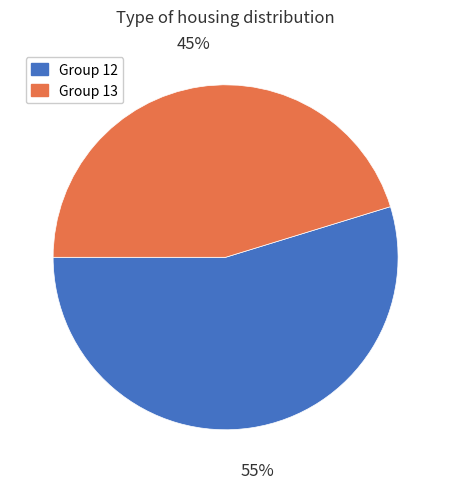

To the nearest percent, what is the average slice percentage?

50%